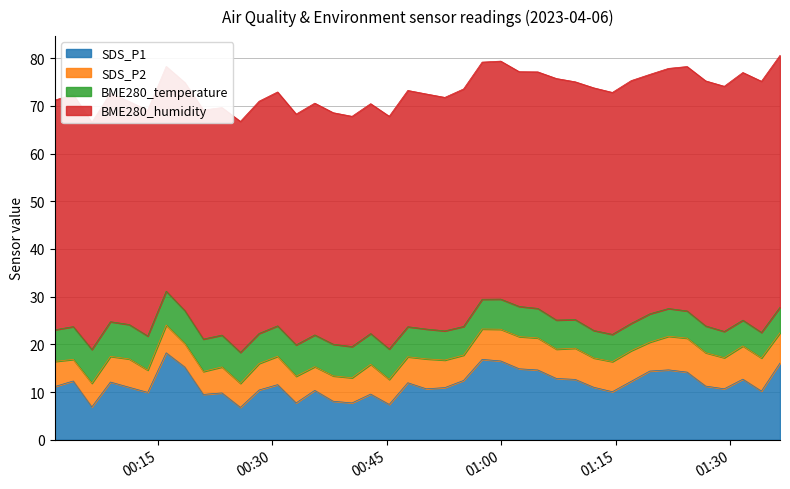

Is the value of SDS_P2 at 2023/04/06 01:24:19 greater than the value of SDS_P1 at 2023/04/06 01:24:19?

No